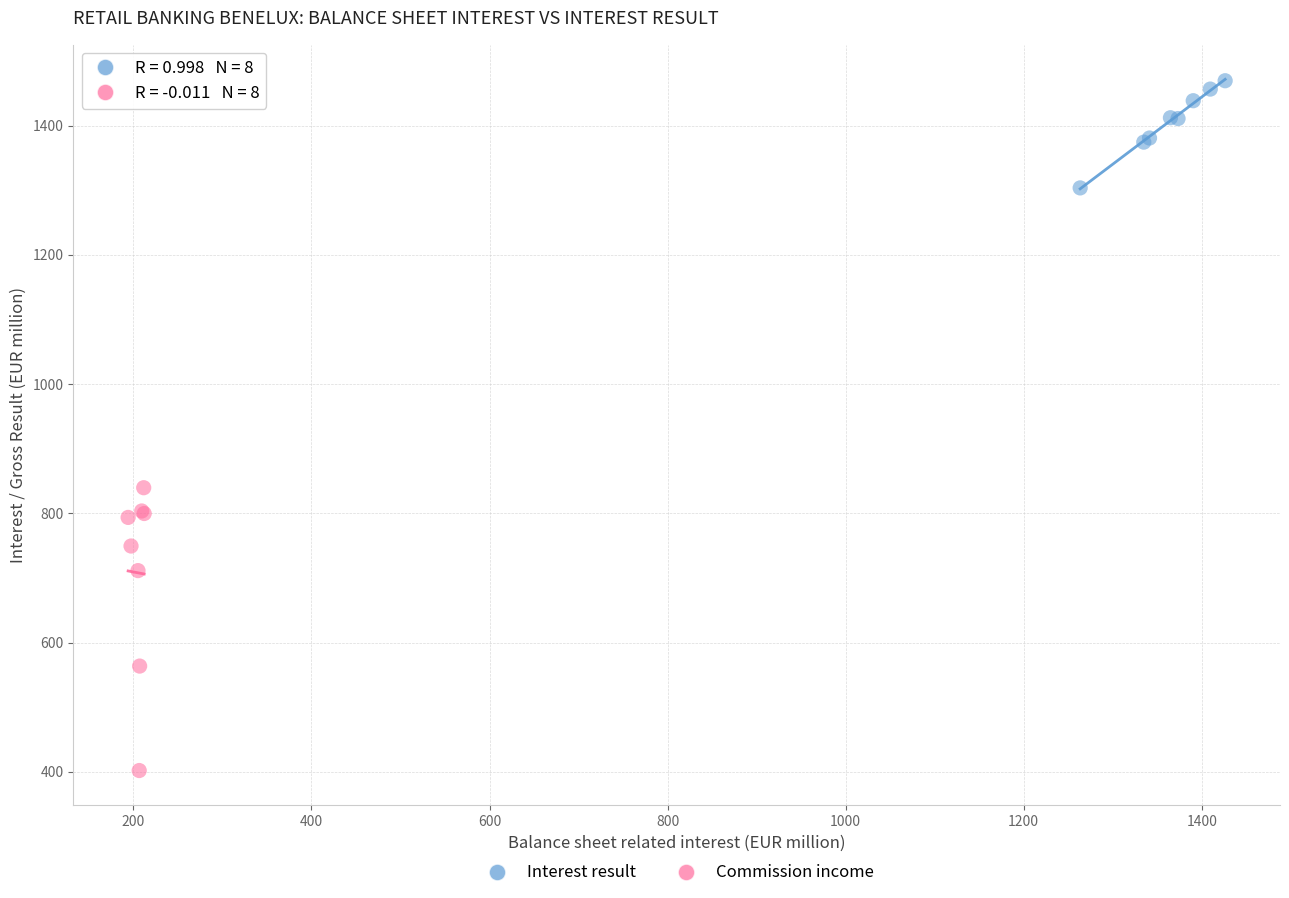

What are all the series names shown in the legend?

Interest result, Commission income